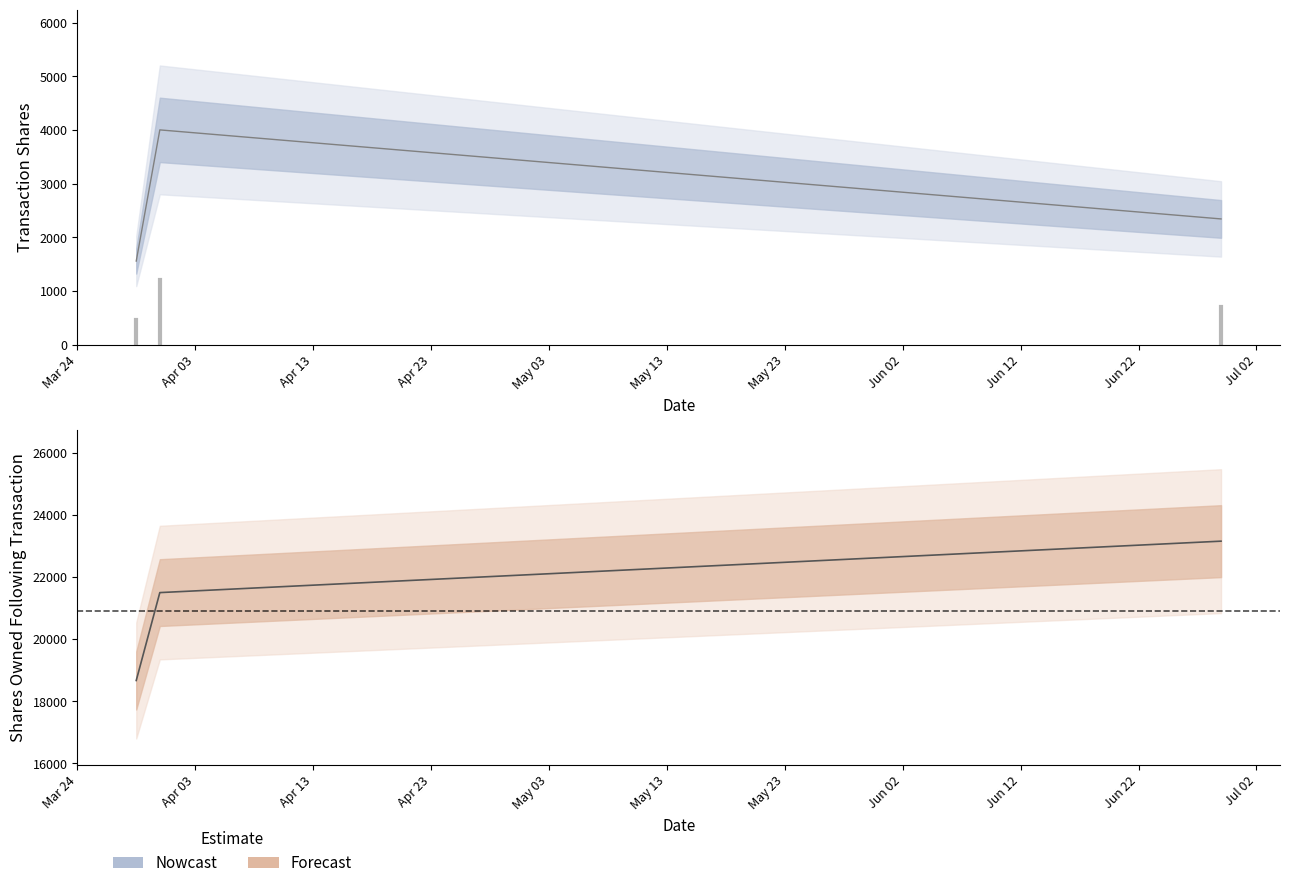

Is it true that transactionShares equals 1557 at 2022-03-29?

True